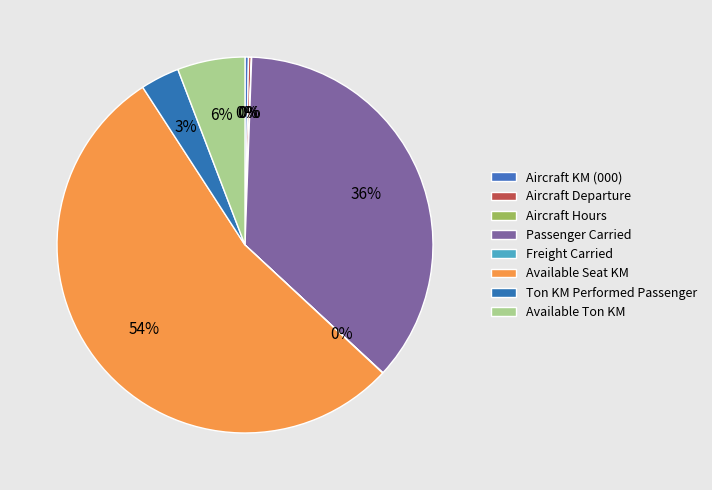

What is the majority slice?

Available Seat KM